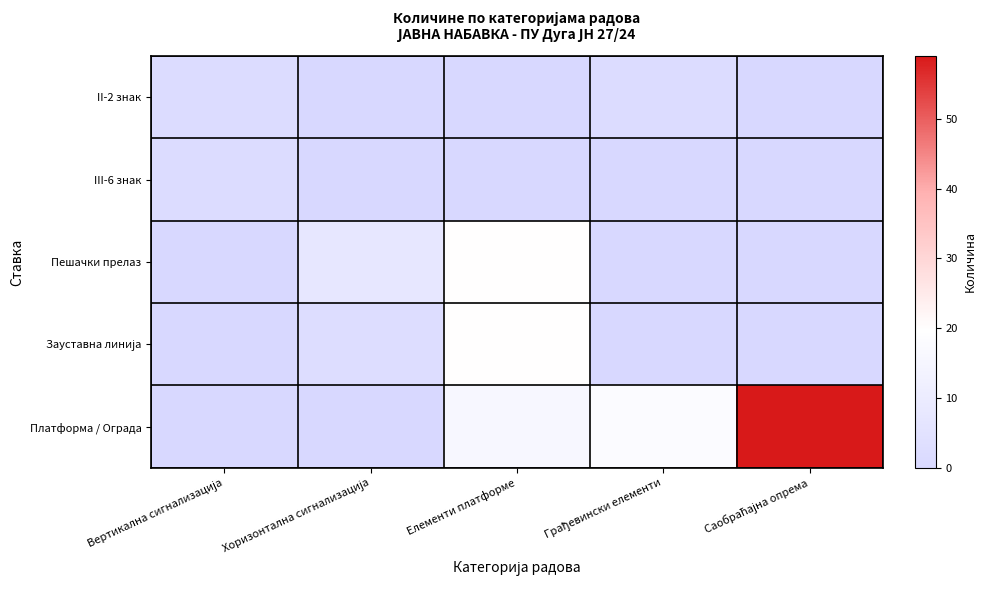

What is the total value across all series at Вертикална сигнализација?

4.0